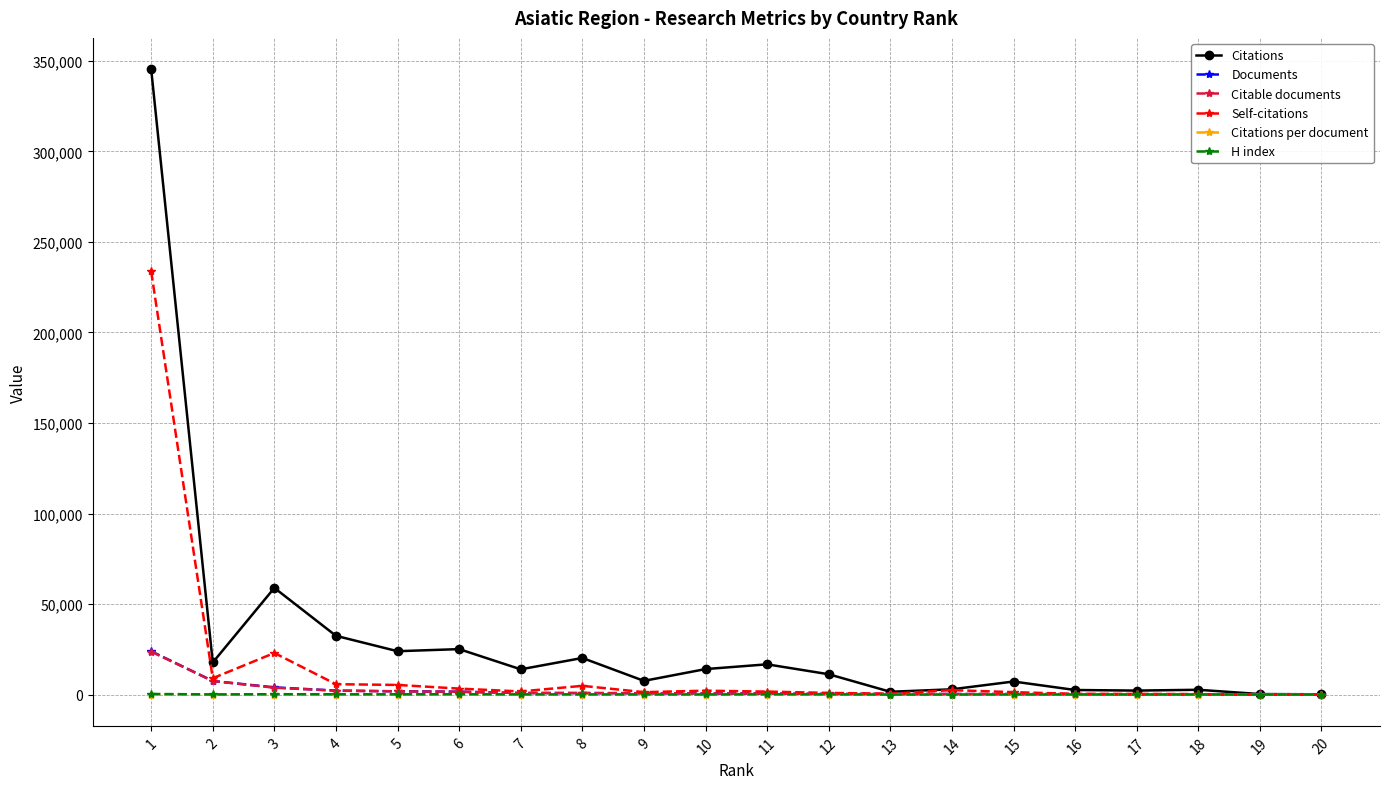

What is the maximum value shown in the chart?

345437.0